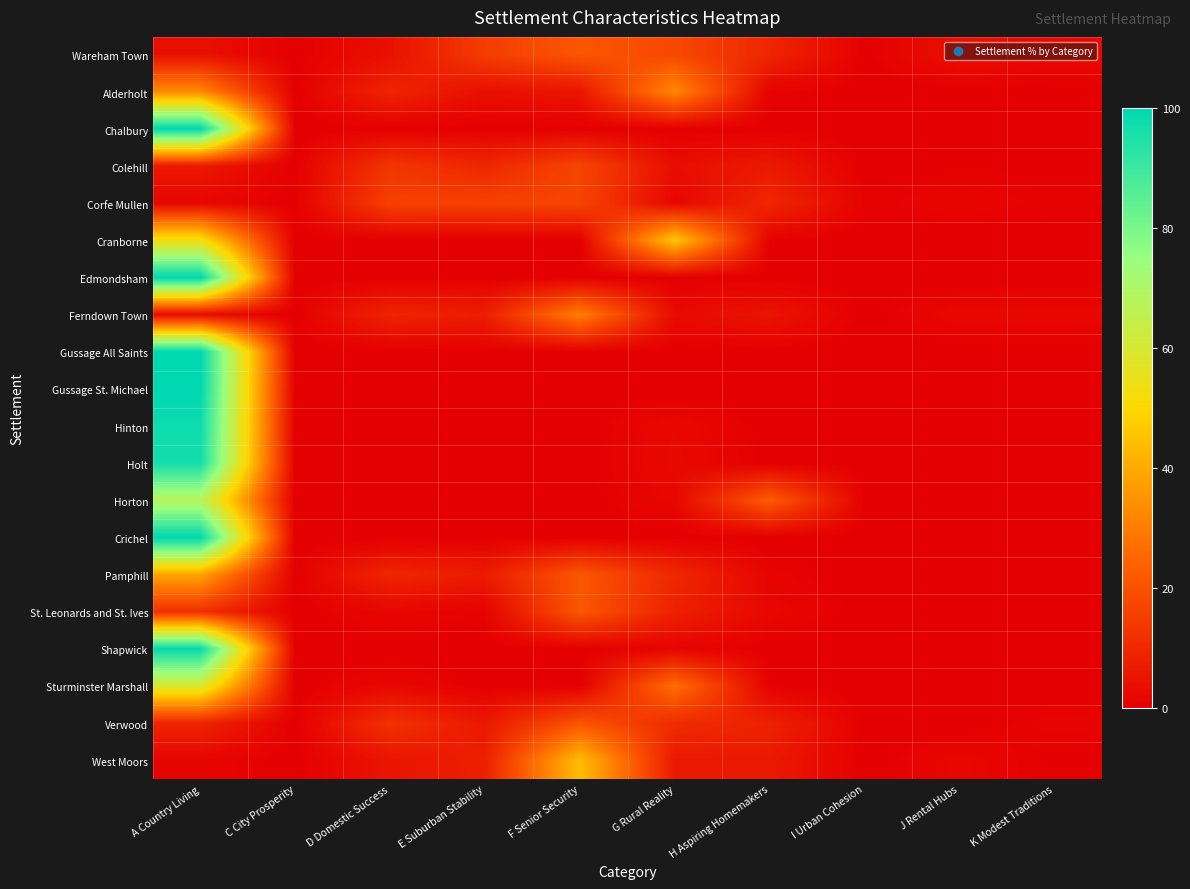

Reading right to left, list all the values displayed in this chart.

Wareham Town: K Modest Traditions=2.5	J Rental Hubs=3.9	I Urban Cohesion=0.1	H Aspiring Homemakers=9.3	G Rural Reality=17.8	F Senior Security=21.2	E Suburban Stability=15.0	D Domestic Success=4.0	C City Prosperity=0.0	A Country Living=4.1
Alderholt: K Modest Traditions=0.0	J Rental Hubs=0.0	I Urban Cohesion=0.0	H Aspiring Homemakers=0.7	G Rural Reality=32.3	F Senior Security=5.4	E Suburban Stability=3.8	D Domestic Success=9.0	C City Prosperity=0.0	A Country Living=32.8
Chalbury: K Modest Traditions=0.0	J Rental Hubs=0.0	I Urban Cohesion=0.0	H Aspiring Homemakers=0.0	G Rural Reality=0.0	F Senior Security=0.0	E Suburban Stability=0.0	D Domestic Success=0.0	C City Prosperity=0.0	A Country Living=100.0
Colehill: K Modest Traditions=0.3	J Rental Hubs=0.4	I Urban Cohesion=0.0	H Aspiring Homemakers=6.2	G Rural Reality=3.4	F Senior Security=16.9	E Suburban Stability=9.6	D Domestic Success=13.3	C City Prosperity=0.0	A Country Living=6.0
Corfe Mullen: K Modest Traditions=0.6	J Rental Hubs=1.2	I Urban Cohesion=0.6	H Aspiring Homemakers=9.6	G Rural Reality=1.7	F Senior Security=16.9	E Suburban Stability=16.0	D Domestic Success=15.8	C City Prosperity=0.0	A Country Living=1.9
Cranborne: K Modest Traditions=0.0	J Rental Hubs=0.0	I Urban Cohesion=0.0	H Aspiring Homemakers=0.3	G Rural Reality=46.3	F Senior Security=0.0	E Suburban Stability=0.0	D Domestic Success=0.0	C City Prosperity=0.0	A Country Living=53.1
Edmondsham: K Modest Traditions=0.0	J Rental Hubs=0.0	I Urban Cohesion=0.0	H Aspiring Homemakers=0.0	G Rural Reality=0.0	F Senior Security=0.0	E Suburban Stability=0.0	D Domestic Success=0.0	C City Prosperity=0.0	A Country Living=100.0
Ferndown Town: K Modest Traditions=1.9	J Rental Hubs=2.0	I Urban Cohesion=0.0	H Aspiring Homemakers=5.0	G Rural Reality=2.7	F Senior Security=30.4	E Suburban Stability=7.4	D Domestic Success=9.0	C City Prosperity=0.0	A Country Living=2.5
Gussage All Saints: K Modest Traditions=0.0	J Rental Hubs=0.0	I Urban Cohesion=0.0	H Aspiring Homemakers=0.0	G Rural Reality=0.0	F Senior Security=0.0	E Suburban Stability=0.0	D Domestic Success=0.0	C City Prosperity=0.0	A Country Living=100.0
Gussage St. Michael: K Modest Traditions=0.0	J Rental Hubs=0.0	I Urban Cohesion=0.0	H Aspiring Homemakers=0.0	G Rural Reality=0.0	F Senior Security=0.0	E Suburban Stability=0.0	D Domestic Success=0.0	C City Prosperity=0.0	A Country Living=100.0
Hinton: K Modest Traditions=0.0	J Rental Hubs=0.0	I Urban Cohesion=0.0	H Aspiring Homemakers=0.0	G Rural Reality=2.2	F Senior Security=0.0	E Suburban Stability=0.0	D Domestic Success=0.0	C City Prosperity=0.0	A Country Living=97.8
Holt: K Modest Traditions=0.0	J Rental Hubs=0.0	I Urban Cohesion=0.0	H Aspiring Homemakers=0.0	G Rural Reality=2.4	F Senior Security=0.0	E Suburban Stability=0.0	D Domestic Success=0.2	C City Prosperity=0.0	A Country Living=96.7
Horton: K Modest Traditions=0.0	J Rental Hubs=0.0	I Urban Cohesion=0.0	H Aspiring Homemakers=22.4	G Rural Reality=1.7	F Senior Security=0.0	E Suburban Stability=0.0	D Domestic Success=0.3	C City Prosperity=0.0	A Country Living=67.7
Crichel: K Modest Traditions=0.0	J Rental Hubs=0.0	I Urban Cohesion=0.0	H Aspiring Homemakers=0.0	G Rural Reality=0.0	F Senior Security=0.0	E Suburban Stability=0.0	D Domestic Success=0.0	C City Prosperity=0.0	A Country Living=100.0
Pamphill: K Modest Traditions=0.0	J Rental Hubs=0.0	I Urban Cohesion=0.0	H Aspiring Homemakers=1.0	G Rural Reality=9.8	F Senior Security=21.2	E Suburban Stability=6.9	D Domestic Success=9.5	C City Prosperity=0.0	A Country Living=38.6
St. Leonards and St. Ives: K Modest Traditions=0.0	J Rental Hubs=0.0	I Urban Cohesion=0.0	H Aspiring Homemakers=1.9	G Rural Reality=8.1	F Senior Security=21.3	E Suburban Stability=0.7	D Domestic Success=1.6	C City Prosperity=0.0	A Country Living=11.6
Shapwick: K Modest Traditions=0.0	J Rental Hubs=0.0	I Urban Cohesion=0.0	H Aspiring Homemakers=0.0	G Rural Reality=1.2	F Senior Security=0.0	E Suburban Stability=0.0	D Domestic Success=0.0	C City Prosperity=0.0	A Country Living=98.8
Sturminster Marshall: K Modest Traditions=0.0	J Rental Hubs=0.0	I Urban Cohesion=0.0	H Aspiring Homemakers=0.4	G Rural Reality=26.9	F Senior Security=0.0	E Suburban Stability=0.1	D Domestic Success=1.7	C City Prosperity=0.0	A Country Living=59.6
Verwood: K Modest Traditions=1.0	J Rental Hubs=0.0	I Urban Cohesion=0.0	H Aspiring Homemakers=8.3	G Rural Reality=10.8	F Senior Security=20.5	E Suburban Stability=6.0	D Domestic Success=12.2	C City Prosperity=0.0	A Country Living=9.0
West Moors: K Modest Traditions=0.2	J Rental Hubs=1.8	I Urban Cohesion=0.0	H Aspiring Homemakers=6.2	G Rural Reality=6.1	F Senior Security=44.1	E Suburban Stability=7.8	D Domestic Success=5.1	C City Prosperity=0.0	A Country Living=1.3